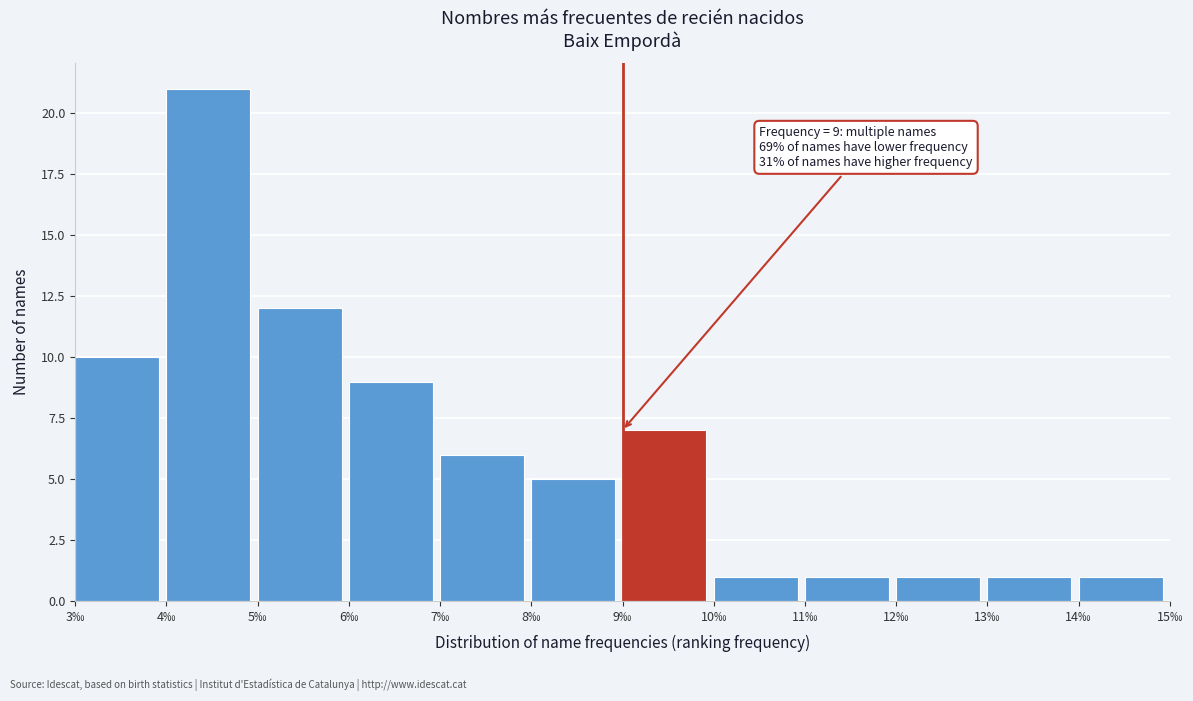

Which range on the x-axis has the tallest bar?

4 to 5